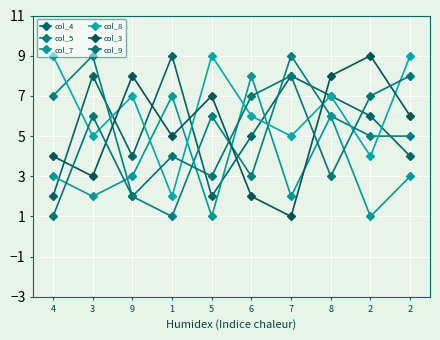

How many values in the col_4 series are below 6?

5